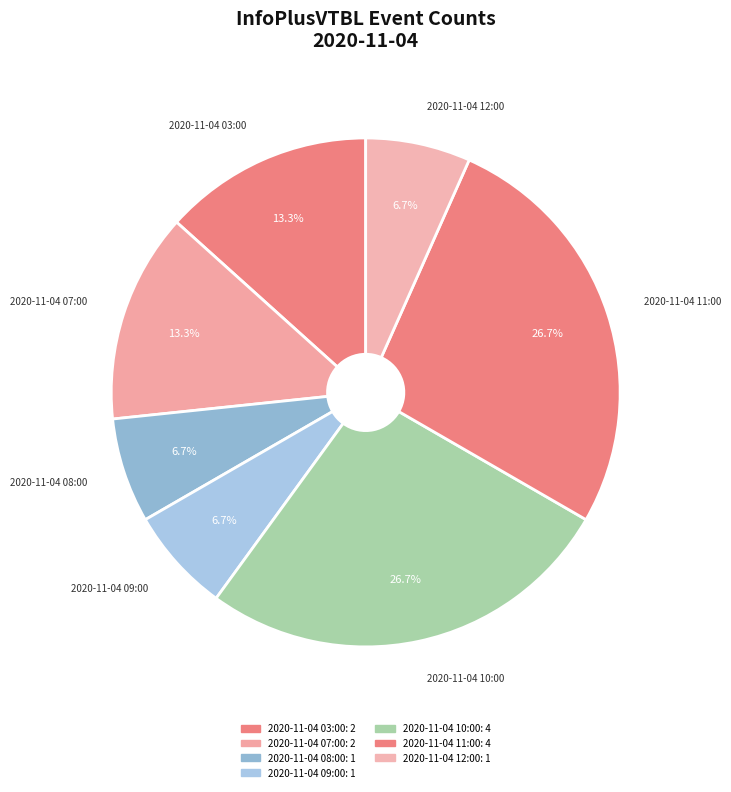

Rank the categories by value from lowest to highest.

2020-11-04 08:00, 2020-11-04 09:00, 2020-11-04 12:00, 2020-11-04 03:00, 2020-11-04 07:00, 2020-11-04 10:00, 2020-11-04 11:00